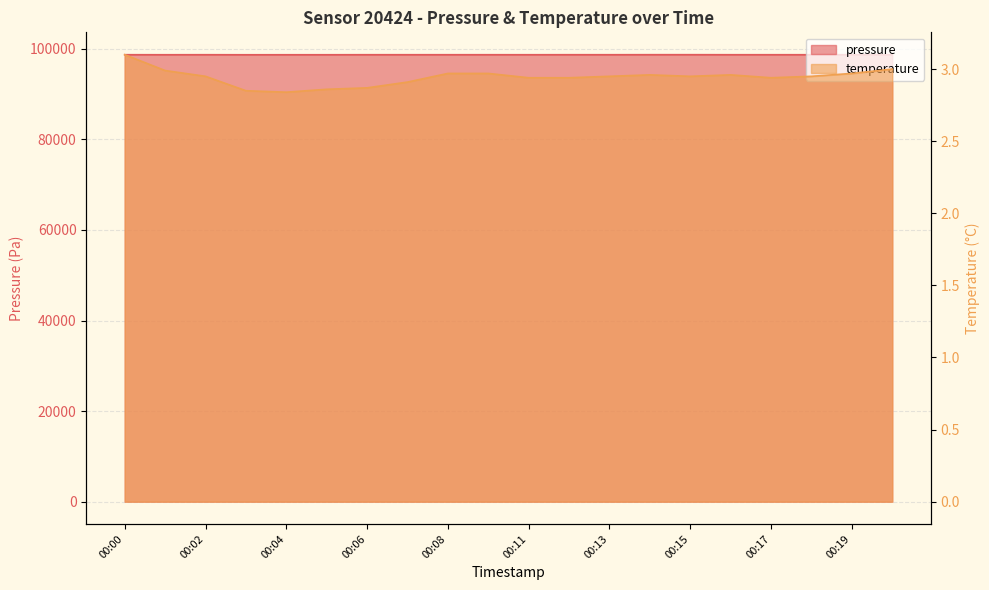

Which category has the highest value in the temperature series?

00:00